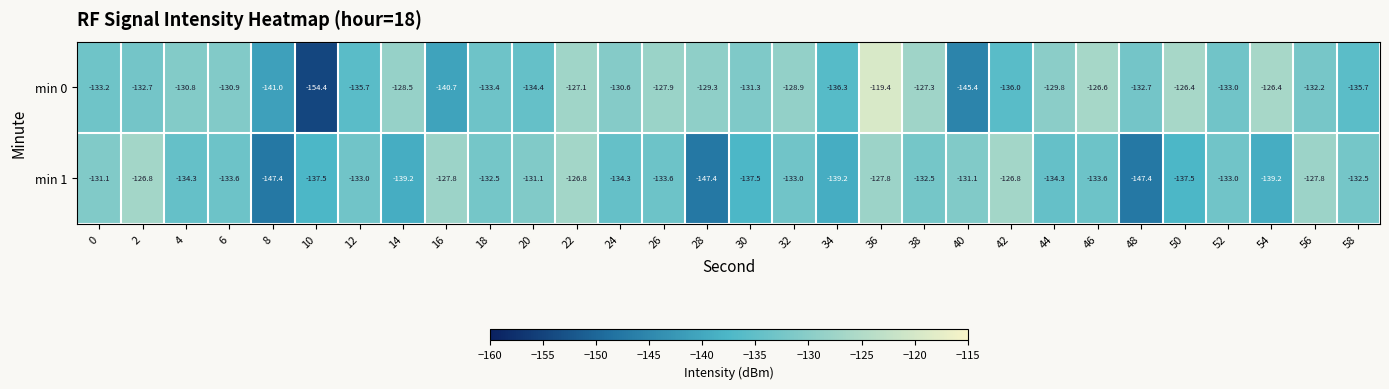

Is the value of min 1 at 44 greater than the value of min 0 at 32?

No